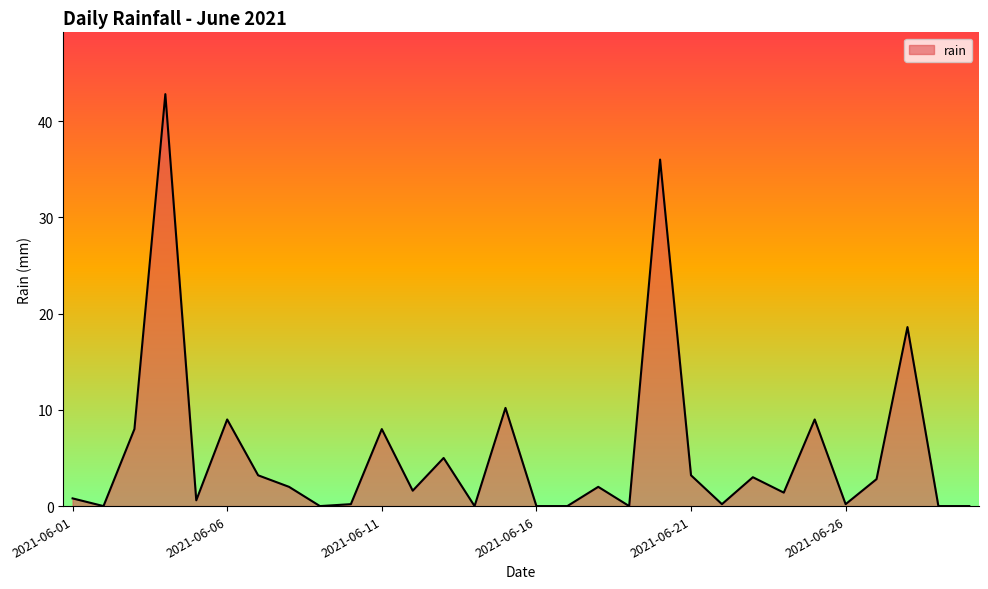

What is the difference between the maximum and minimum values?

42.8